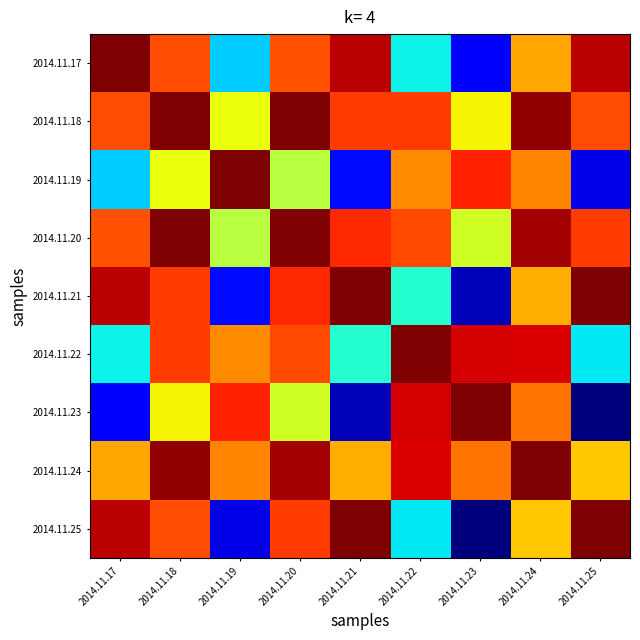

Reading left to right, what are all the values shown in this chart?

2014.11.17: 2014.11.17=1.0	2014.11.18=0.8	2014.11.19=0.3	2014.11.20=0.8	2014.11.21=0.9	2014.11.22=0.4	2014.11.23=0.1	2014.11.24=0.7	2014.11.25=0.9
2014.11.18: 2014.11.17=0.8	2014.11.18=1.0	2014.11.19=0.6	2014.11.20=1.0	2014.11.21=0.8	2014.11.22=0.8	2014.11.23=0.6	2014.11.24=1.0	2014.11.25=0.8
2014.11.19: 2014.11.17=0.3	2014.11.18=0.6	2014.11.19=1.0	2014.11.20=0.6	2014.11.21=0.1	2014.11.22=0.8	2014.11.23=0.9	2014.11.24=0.8	2014.11.25=0.1
2014.11.20: 2014.11.17=0.8	2014.11.18=1.0	2014.11.19=0.6	2014.11.20=1.0	2014.11.21=0.9	2014.11.22=0.8	2014.11.23=0.6	2014.11.24=1.0	2014.11.25=0.8
2014.11.21: 2014.11.17=0.9	2014.11.18=0.8	2014.11.19=0.1	2014.11.20=0.9	2014.11.21=1.0	2014.11.22=0.4	2014.11.23=0.1	2014.11.24=0.7	2014.11.25=1.0
2014.11.22: 2014.11.17=0.4	2014.11.18=0.8	2014.11.19=0.8	2014.11.20=0.8	2014.11.21=0.4	2014.11.22=1.0	2014.11.23=0.9	2014.11.24=0.9	2014.11.25=0.4
2014.11.23: 2014.11.17=0.1	2014.11.18=0.6	2014.11.19=0.9	2014.11.20=0.6	2014.11.21=0.1	2014.11.22=0.9	2014.11.23=1.0	2014.11.24=0.8	2014.11.25=0.0
2014.11.24: 2014.11.17=0.7	2014.11.18=1.0	2014.11.19=0.8	2014.11.20=1.0	2014.11.21=0.7	2014.11.22=0.9	2014.11.23=0.8	2014.11.24=1.0	2014.11.25=0.7
2014.11.25: 2014.11.17=0.9	2014.11.18=0.8	2014.11.19=0.1	2014.11.20=0.8	2014.11.21=1.0	2014.11.22=0.4	2014.11.23=0.0	2014.11.24=0.7	2014.11.25=1.0